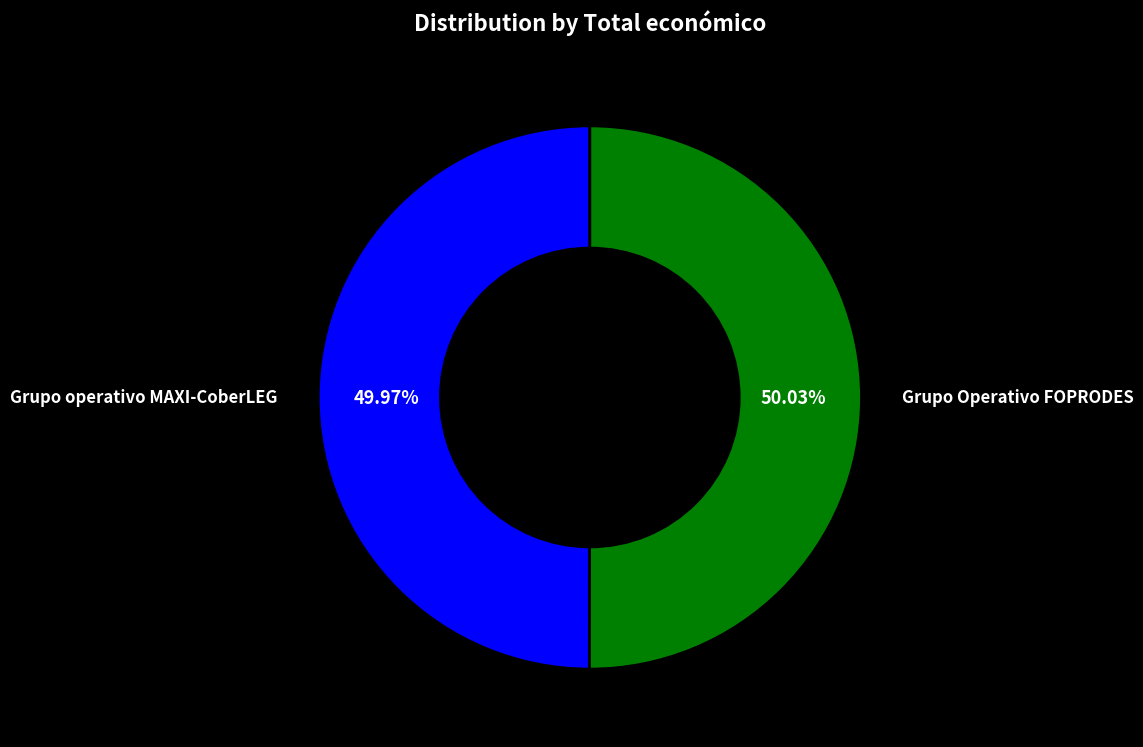

What is the ratio of the value at Grupo operativo MAXI-CoberLEG to the value at Grupo Operativo FOPRODES?

1.0